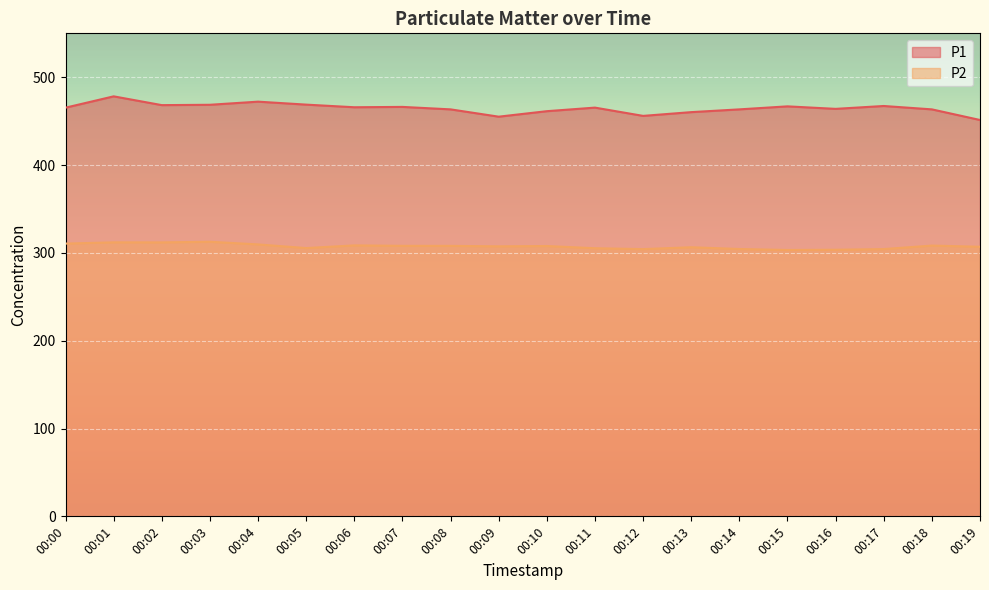

At which label does P2 reach its peak?

00:03